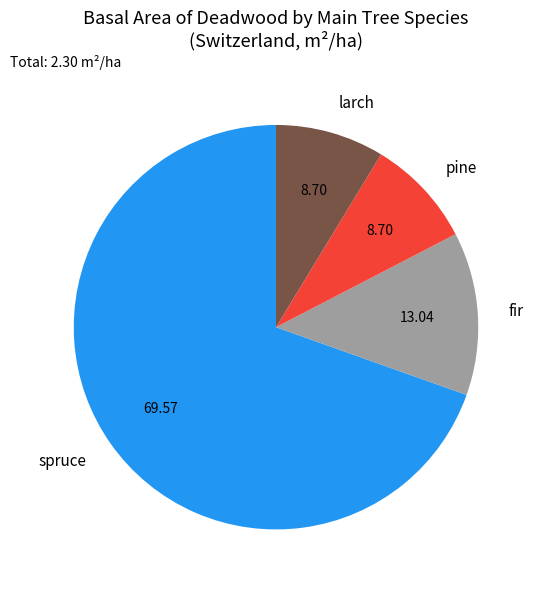

Approximately how many times larger is the value at larch compared to pine?

1.0